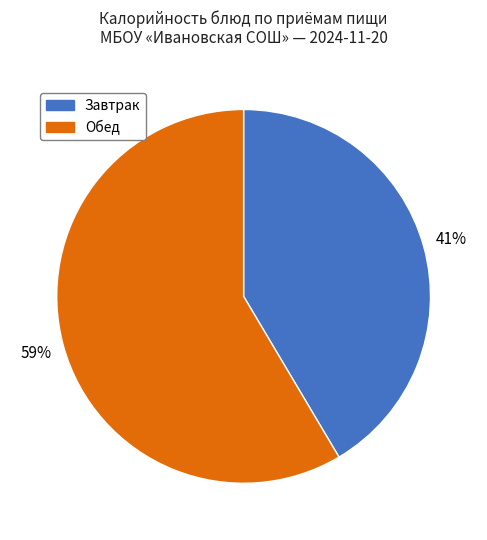

To the nearest percent, what is the average slice percentage?

50%